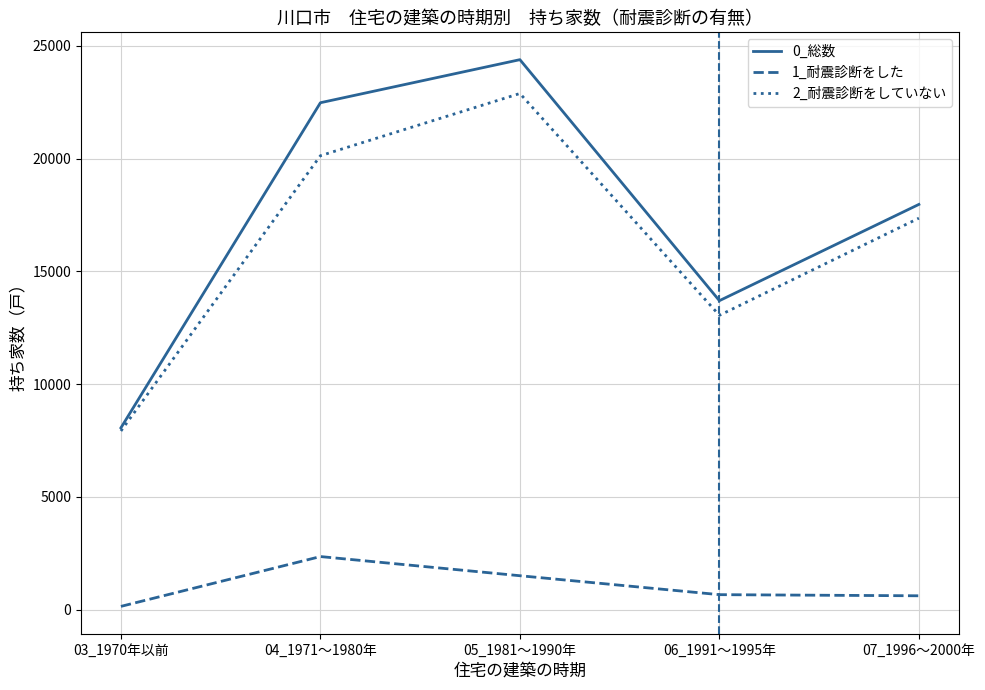

Is this an area chart (filled region under the line)?

No